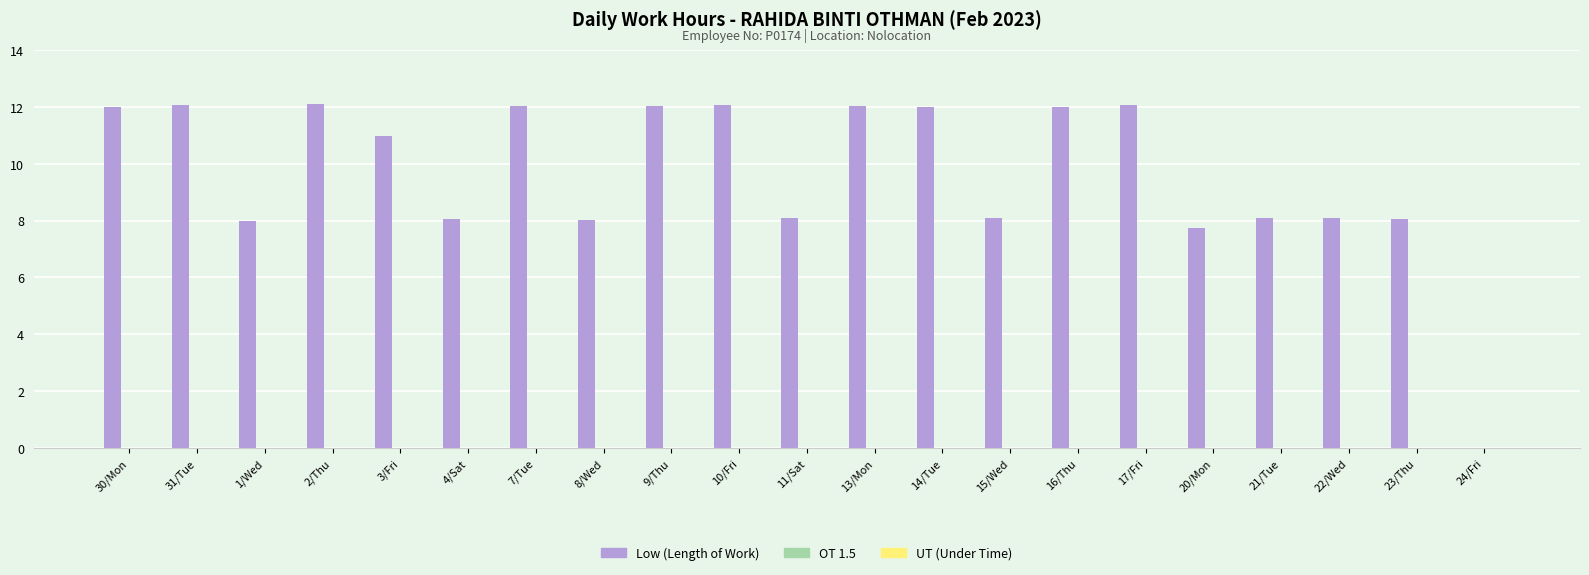

Count the number of data series in this chart.

1